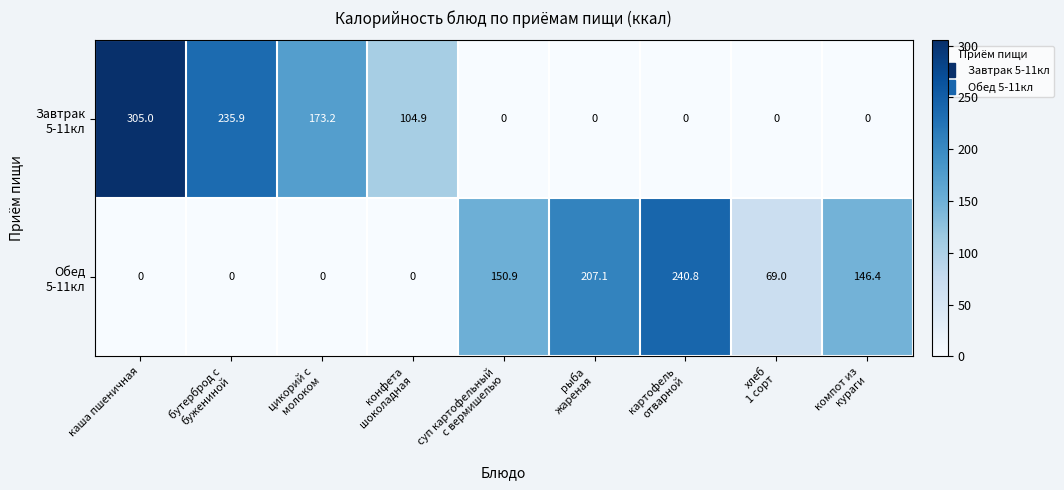

At which category is the sum across all series the highest?

каша пшеничная